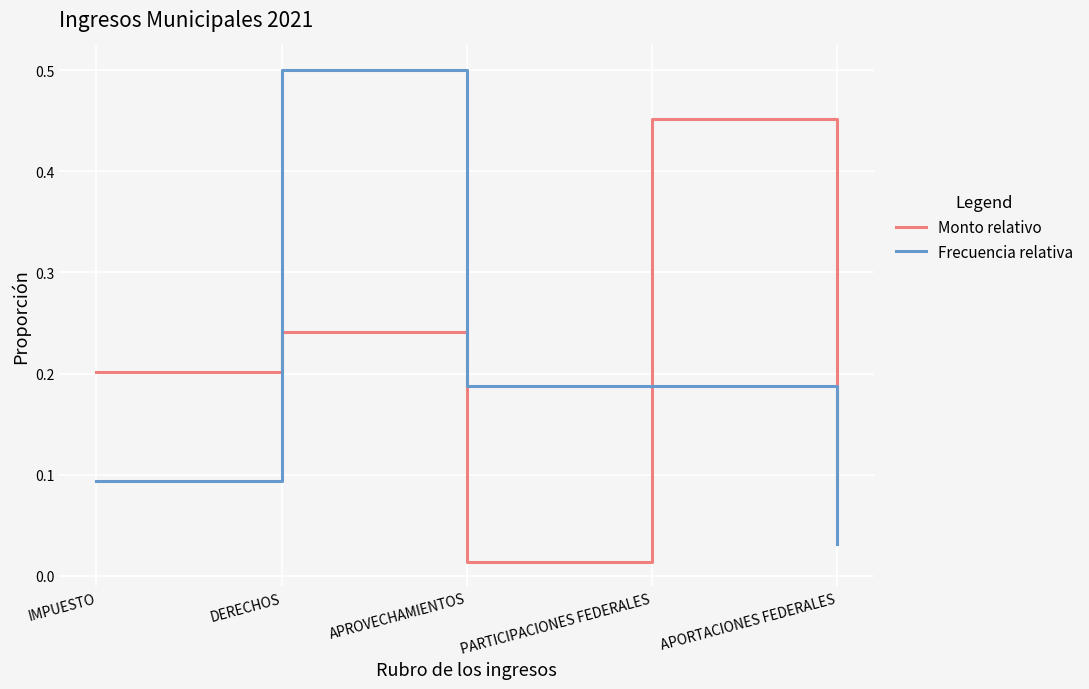

What is the difference between the Frecuencia relativa values at DERECHOS and APROVECHAMIENTOS?

0.3